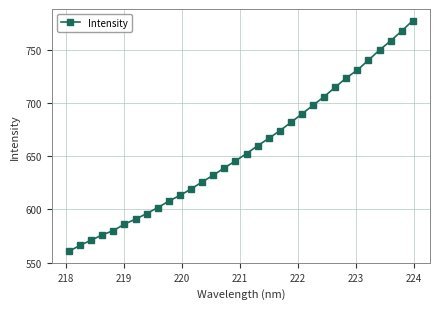

What is the value of the 21st point from the left?

681.6